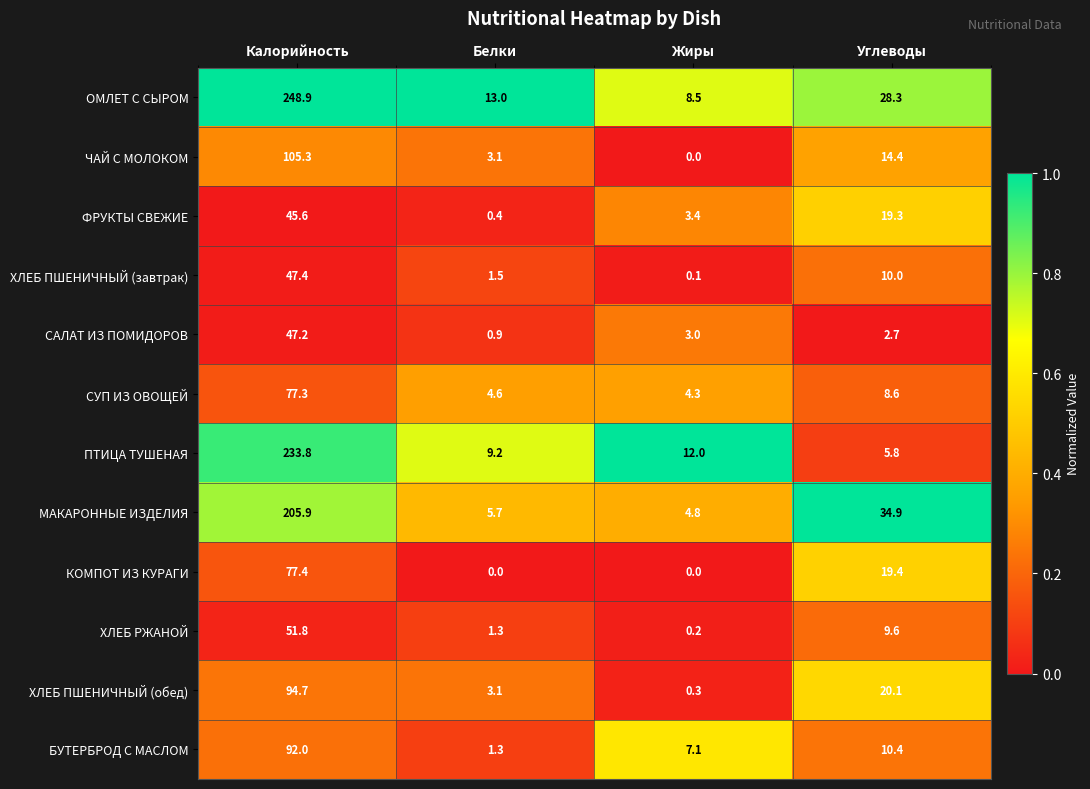

Rank the series at Углеводы from highest to lowest value.

МАКАРОННЫЕ ИЗДЕЛИЯ, ОМЛЕТ С СЫРОМ, ХЛЕБ ПШЕНИЧНЫЙ (обед), КОМПОТ ИЗ КУРАГИ, ФРУКТЫ СВЕЖИЕ, ЧАЙ С МОЛОКОМ, БУТЕРБРОД С МАСЛОМ, ХЛЕБ ПШЕНИЧНЫЙ (завтрак), ХЛЕБ РЖАНОЙ, СУП ИЗ ОВОЩЕЙ, ПТИЦА ТУШЕНАЯ, САЛАТ ИЗ ПОМИДОРОВ